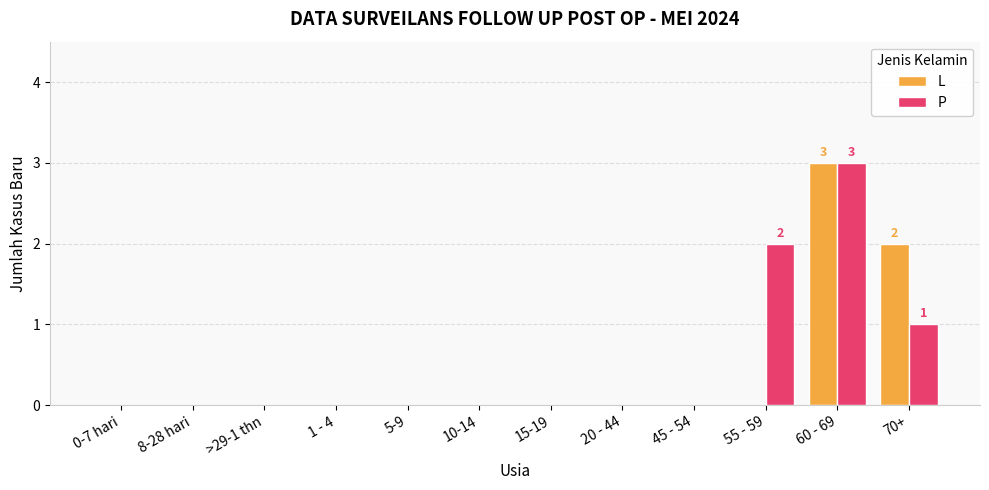

How many groups of bars are there?

12